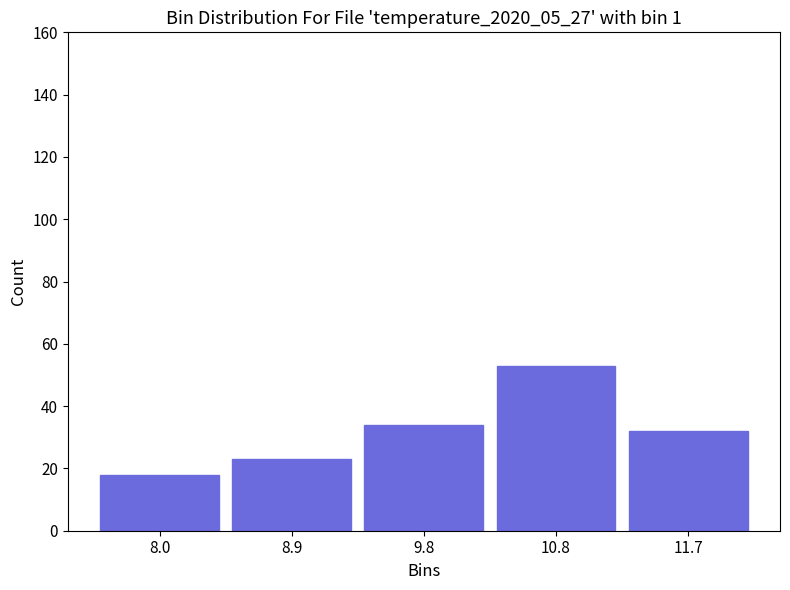

Reading left to right, list every bar in this chart as the range it spans on the x-axis followed by its height. Neither the bar edges nor the heights are printed on the chart, so give them approximately, as read against the axes.

7.50 to 8.44: 18
8.44 to 9.38: 24
9.38 to 10.32: 34
10.32 to 11.26: 54
11.26 to 12.20: 32